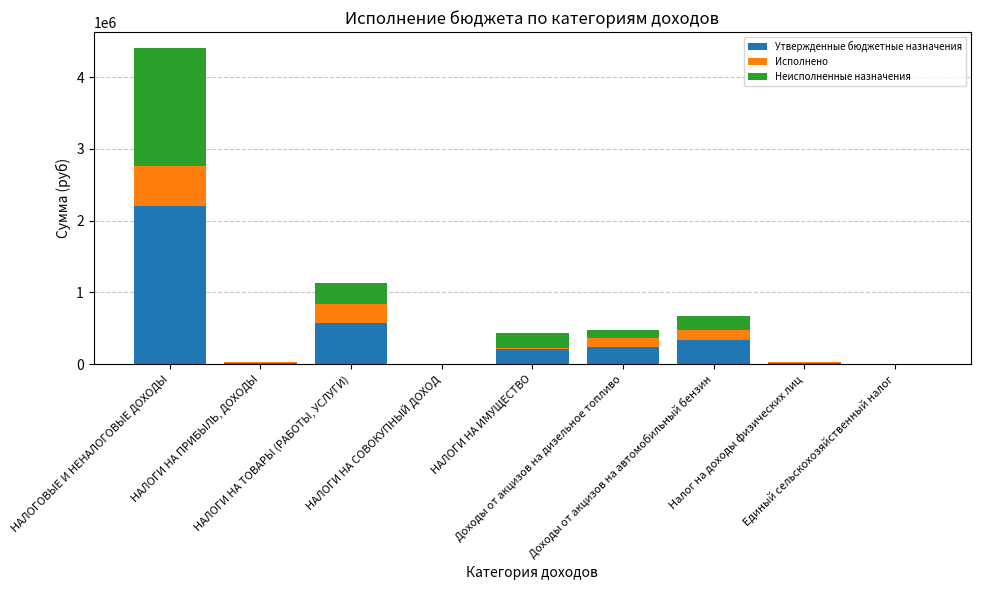

What is the highest value of the Утвержденные бюджетные назначения series?

2204226.0